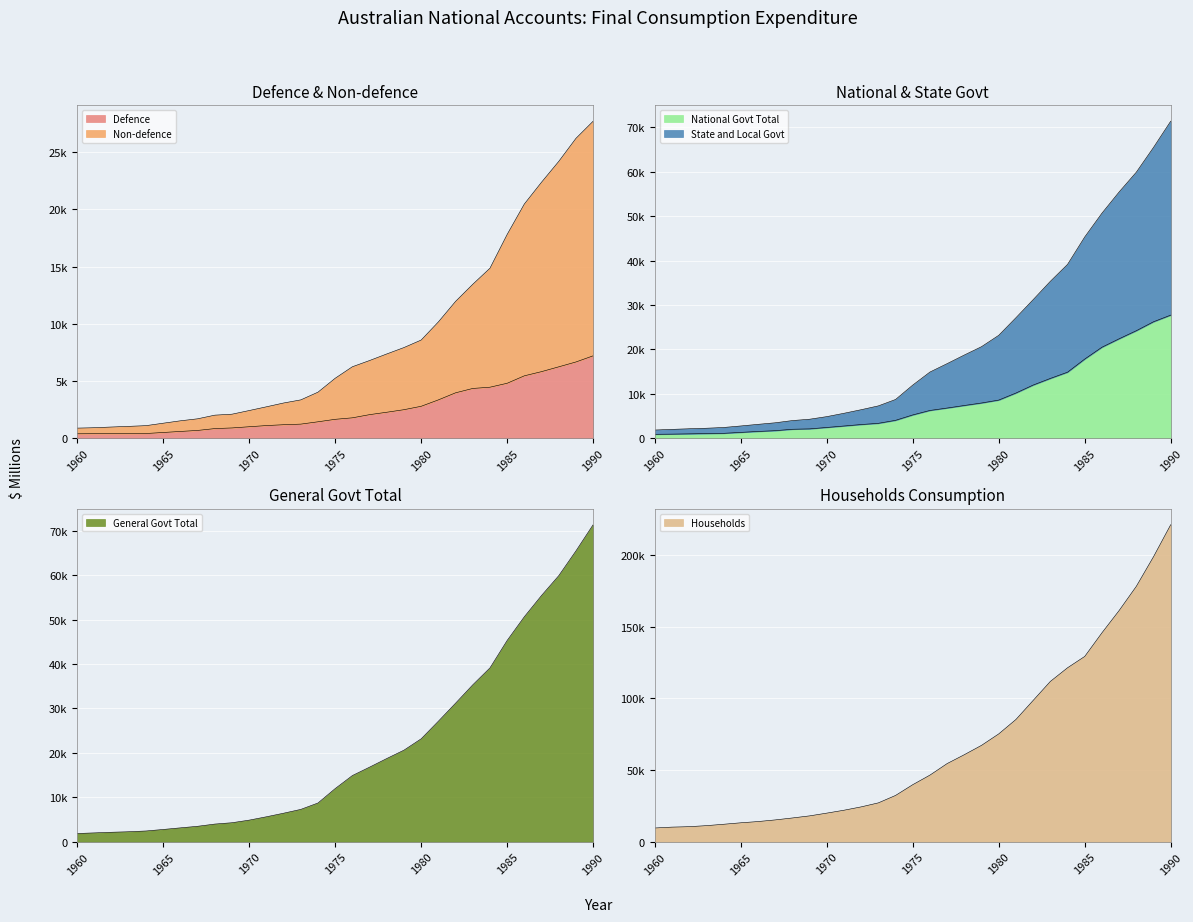

What is the value of the Households point at the 19th from the left?

60756